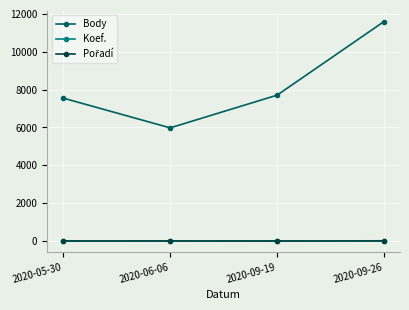

True or false: Koef. has more than 1 points higher than both neighbors.

False